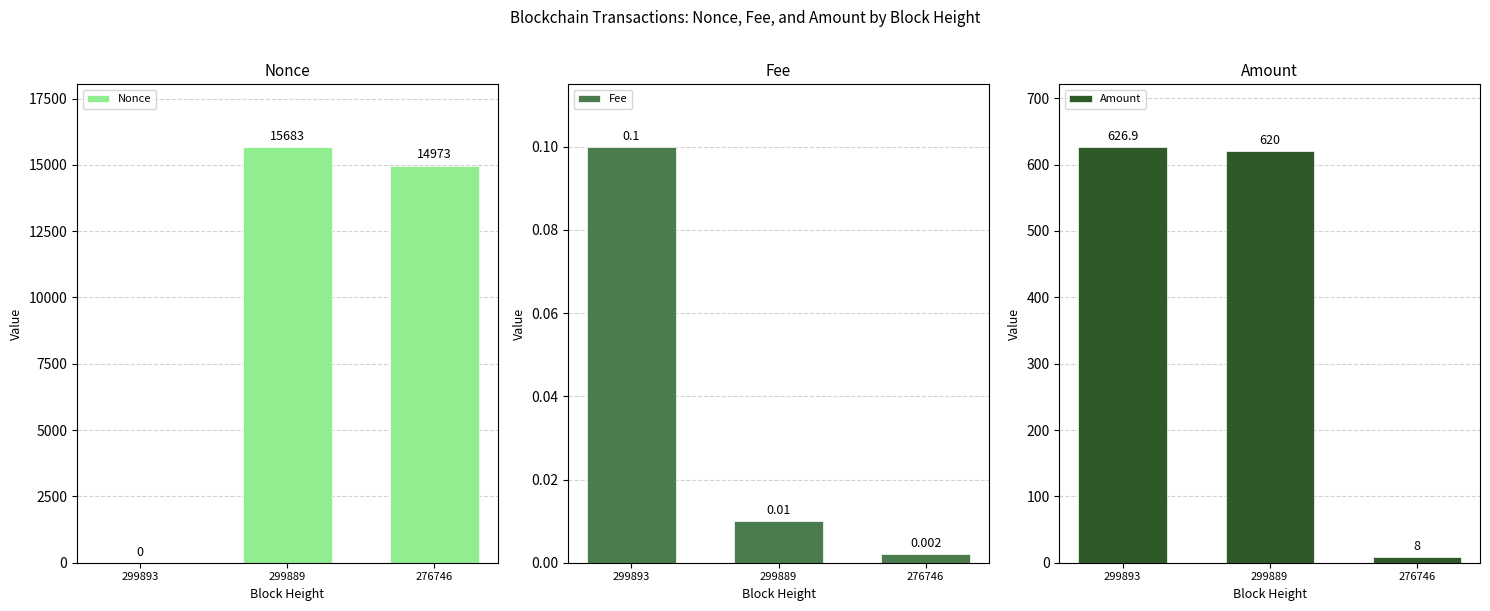

Reading left to right, list all the values displayed in this chart.

Nonce: 299893=0.0	299889=15683.0	276746=14973.0
Fee: 299893=0.1	299889=0.0	276746=0.0
Amount: 299893=626.9	299889=620.0	276746=8.0